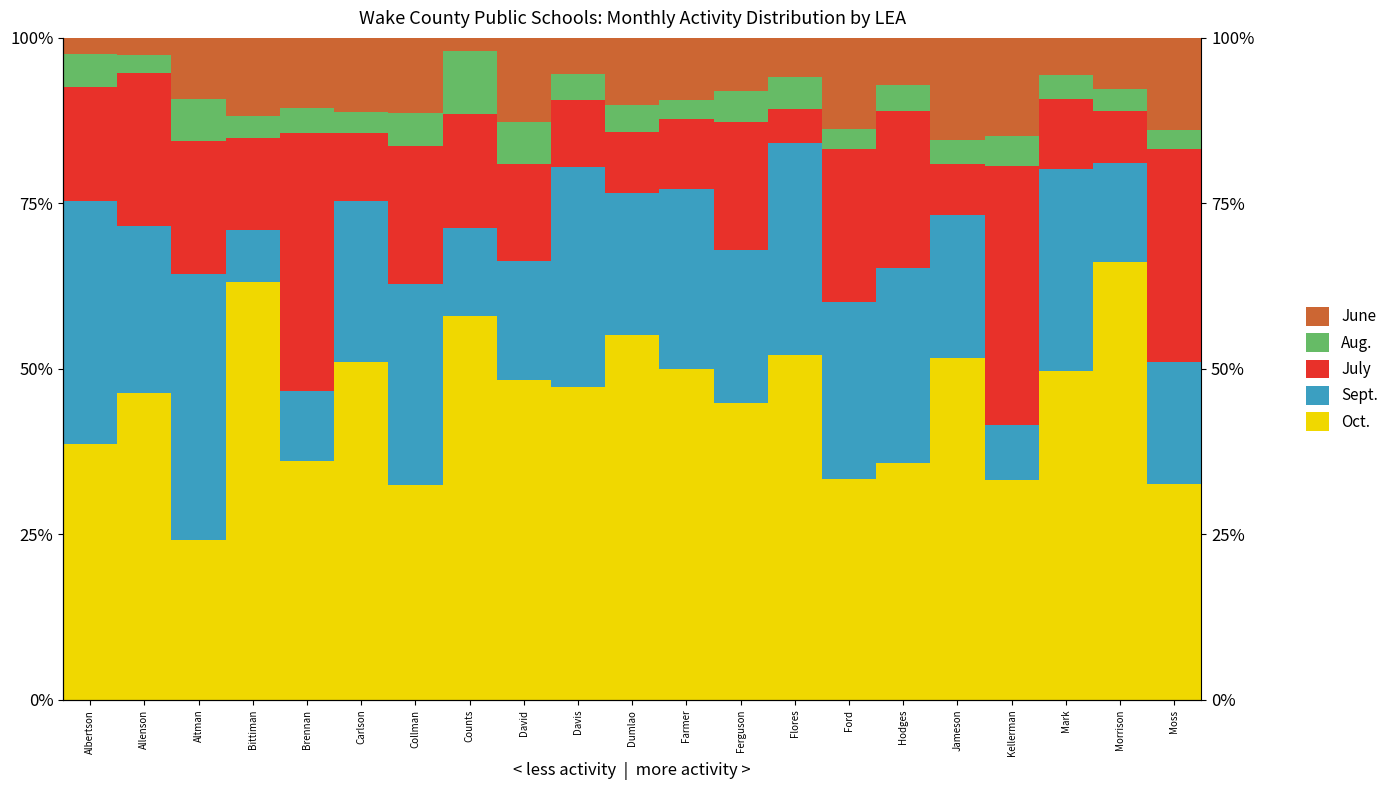

How many series are shown in this chart?

5